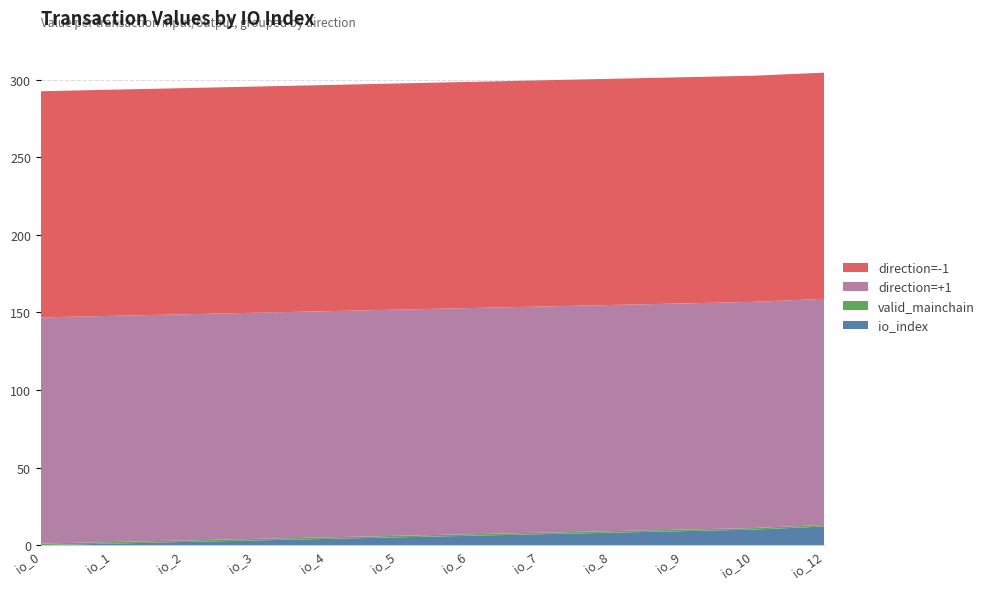

Reading left to right, list all the values displayed in this chart.

direction=-1: 145.8	145.8	145.8	145.8	145.8	145.8	145.8	145.8	145.8	145.8	145.8	145.8
direction=+1: 145.8	145.8	145.8	145.8	145.8	145.8	145.8	145.8	145.8	145.8	145.8	145.8
valid_mainchain: 1.0	1.0	1.0	1.0	1.0	1.0	1.0	1.0	1.0	1.0	1.0	1.0
io_index: 0.0	1.0	2.0	3.0	4.0	5.0	6.0	7.0	8.0	9.0	10.0	12.0